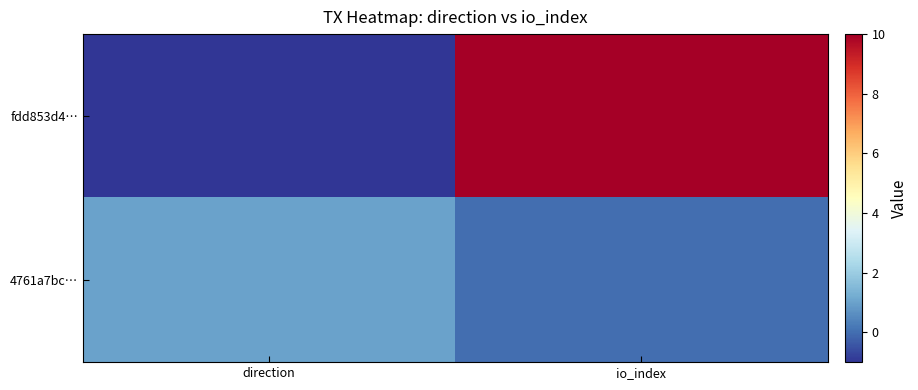

Reading left to right, transcribe all the data shown in this chart.

fdd853d4…: direction=-1	io_index=10
4761a7bc…: direction=1	io_index=0